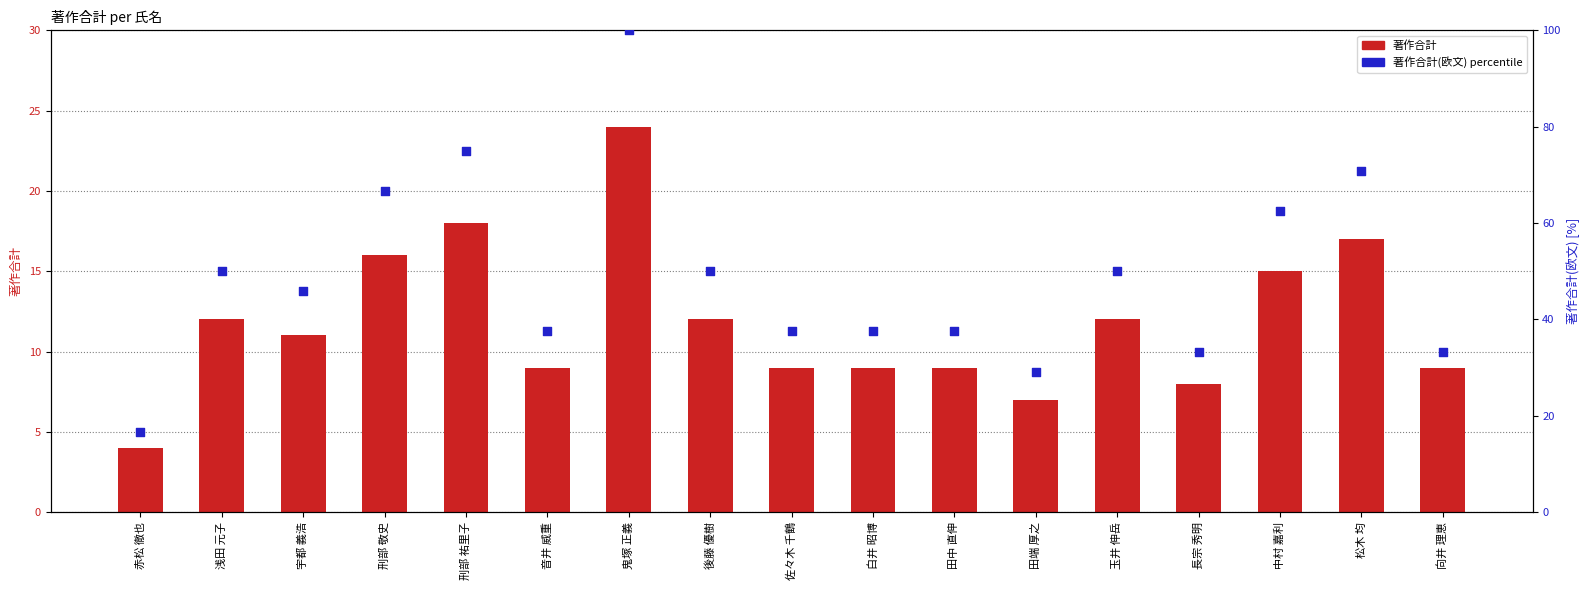

What are all the series names shown in the legend?

著作合計, 著作合計(欧文) %ile